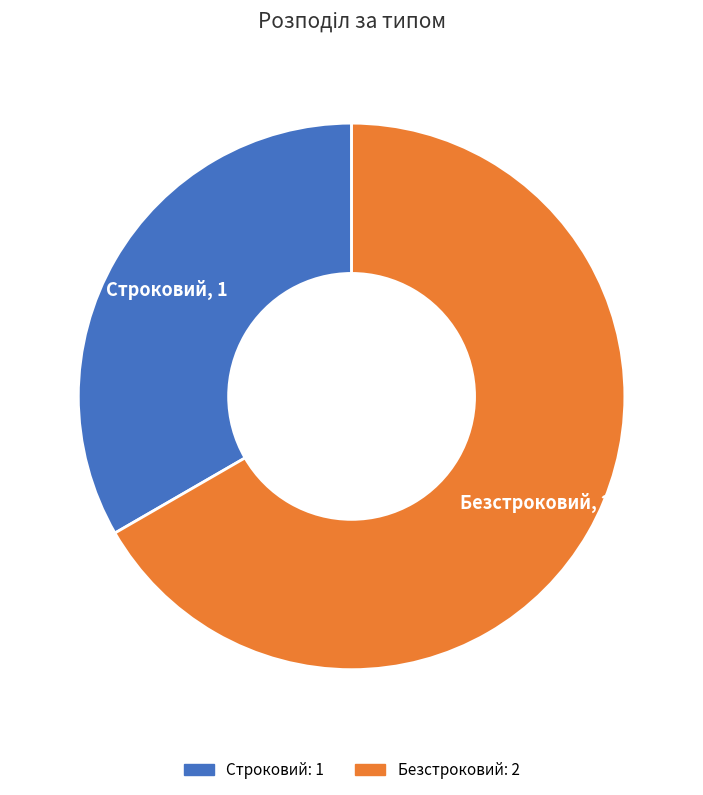

Count the number of slices in the pie.

2